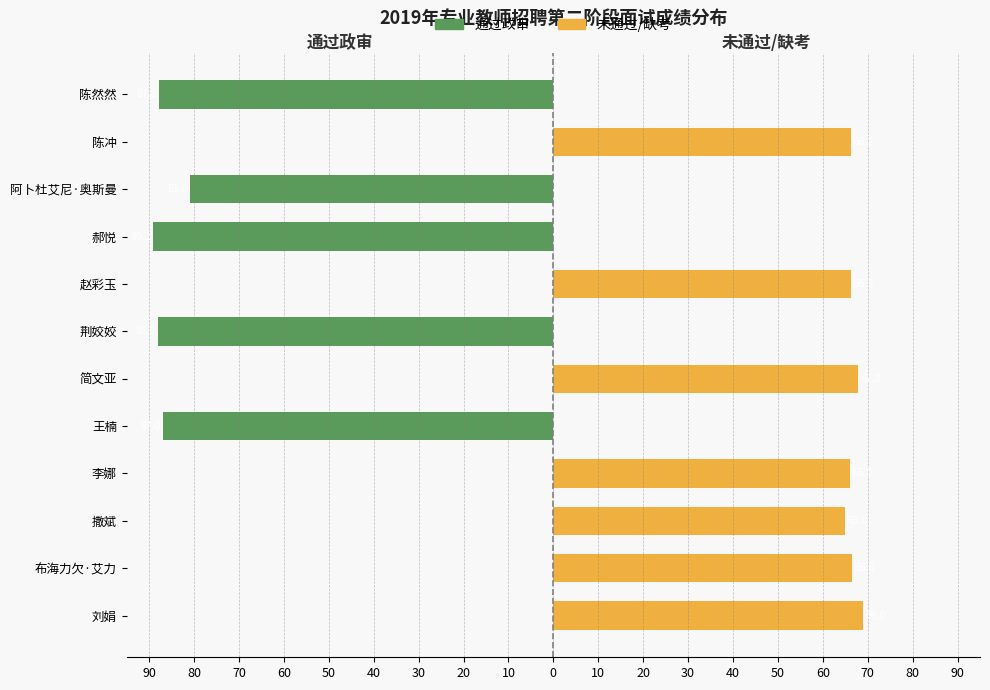

Is it true that 通过政审 equals -35.0 at 50?

False